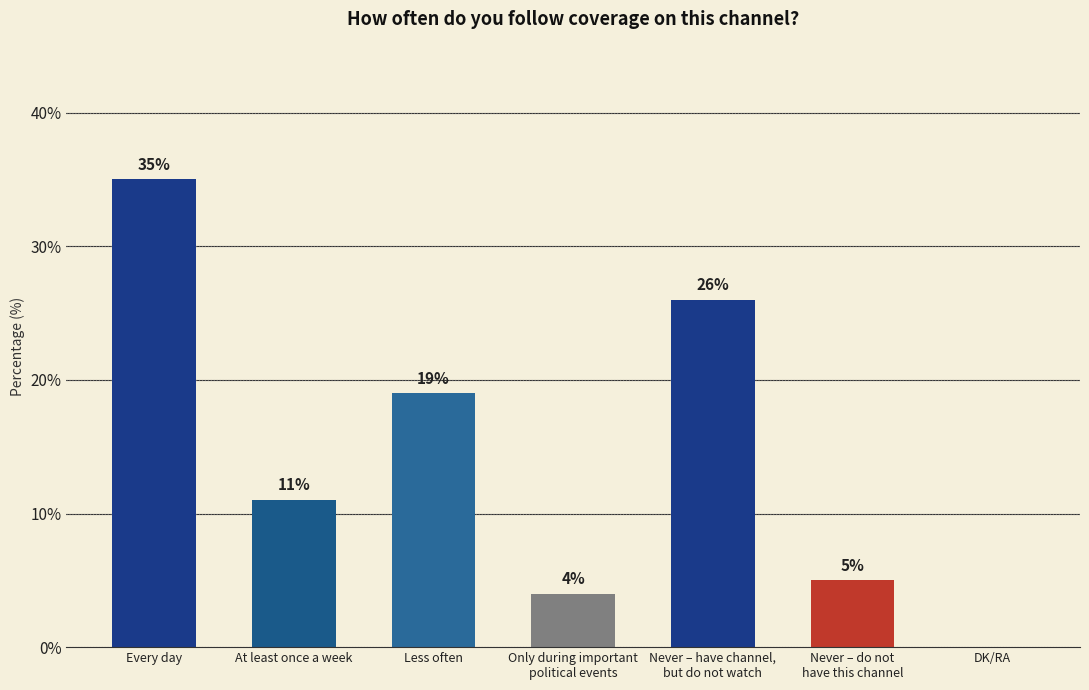

How many values are above zero?

6